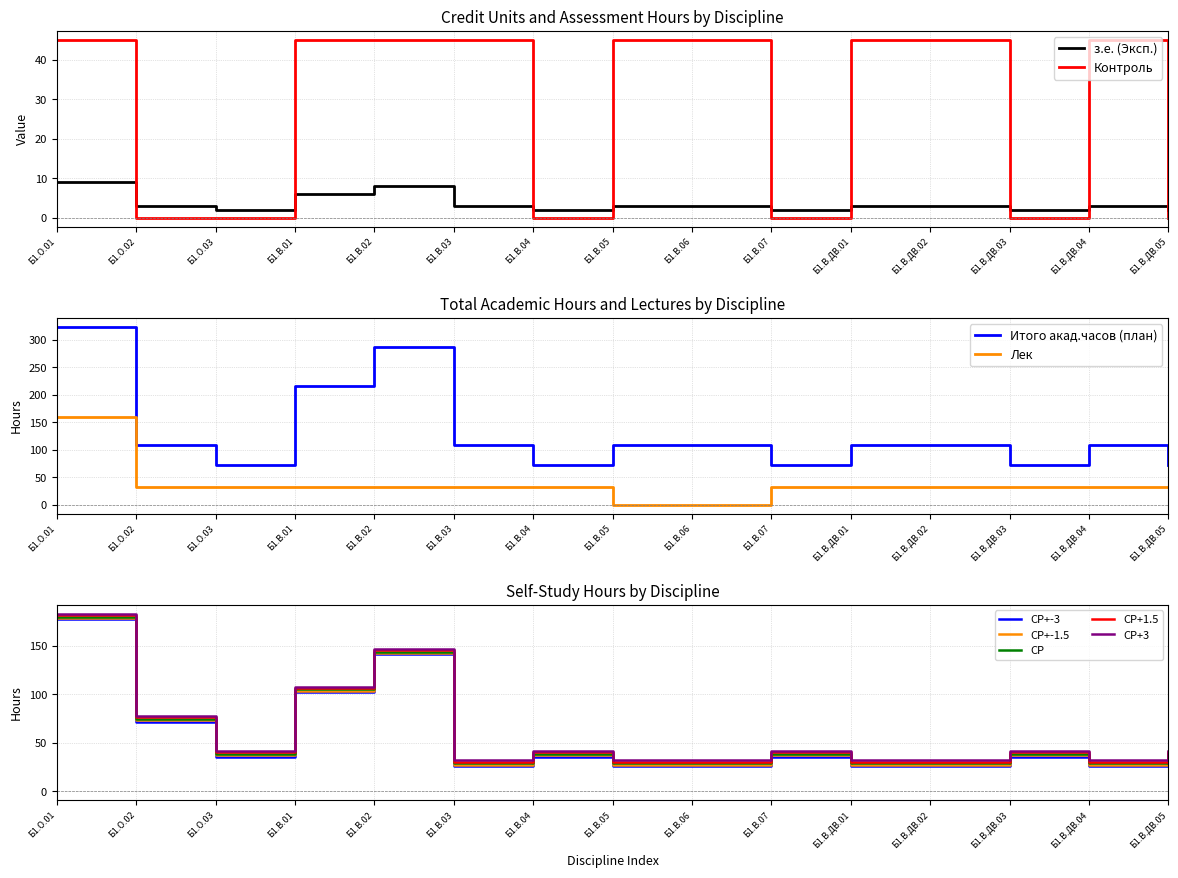

Reading left to right, extract all data points from this chart.

з.е. (Эксп.): Б1.О.01=9	Б1.О.02=3	Б1.О.03=2	Б1.В.01=6	Б1.В.02=8	Б1.В.03=3	Б1.В.04=2	Б1.В.05=3	Б1.В.06=3	Б1.В.07=2	Б1.В.ДВ.01=3	Б1.В.ДВ.02=3	Б1.В.ДВ.03=2	Б1.В.ДВ.04=3	Б1.В.ДВ.05=2
Итого акад.часов (план): Б1.О.01=324	Б1.О.02=108	Б1.О.03=72	Б1.В.01=216	Б1.В.02=288	Б1.В.03=108	Б1.В.04=72	Б1.В.05=108	Б1.В.06=108	Б1.В.07=72	Б1.В.ДВ.01=108	Б1.В.ДВ.02=108	Б1.В.ДВ.03=72	Б1.В.ДВ.04=108	Б1.В.ДВ.05=72
Лек: Б1.О.01=160	Б1.О.02=32	Б1.О.03=32	Б1.В.01=32	Б1.В.02=32	Б1.В.03=32	Б1.В.04=32	Б1.В.05=0	Б1.В.06=0	Б1.В.07=32	Б1.В.ДВ.01=32	Б1.В.ДВ.02=32	Б1.В.ДВ.03=32	Б1.В.ДВ.04=32	Б1.В.ДВ.05=32
СР: Б1.О.01=177	Б1.О.02=72	Б1.О.03=36	Б1.В.01=102	Б1.В.02=141	Б1.В.03=26	Б1.В.04=36	Б1.В.05=26	Б1.В.06=26	Б1.В.07=36	Б1.В.ДВ.01=26	Б1.В.ДВ.02=26	Б1.В.ДВ.03=36	Б1.В.ДВ.04=26	Б1.В.ДВ.05=36
Контроль: Б1.О.01=45	Б1.О.02=0	Б1.О.03=0	Б1.В.01=45	Б1.В.02=45	Б1.В.03=45	Б1.В.04=0	Б1.В.05=45	Б1.В.06=45	Б1.В.07=0	Б1.В.ДВ.01=45	Б1.В.ДВ.02=45	Б1.В.ДВ.03=0	Б1.В.ДВ.04=45	Б1.В.ДВ.05=0